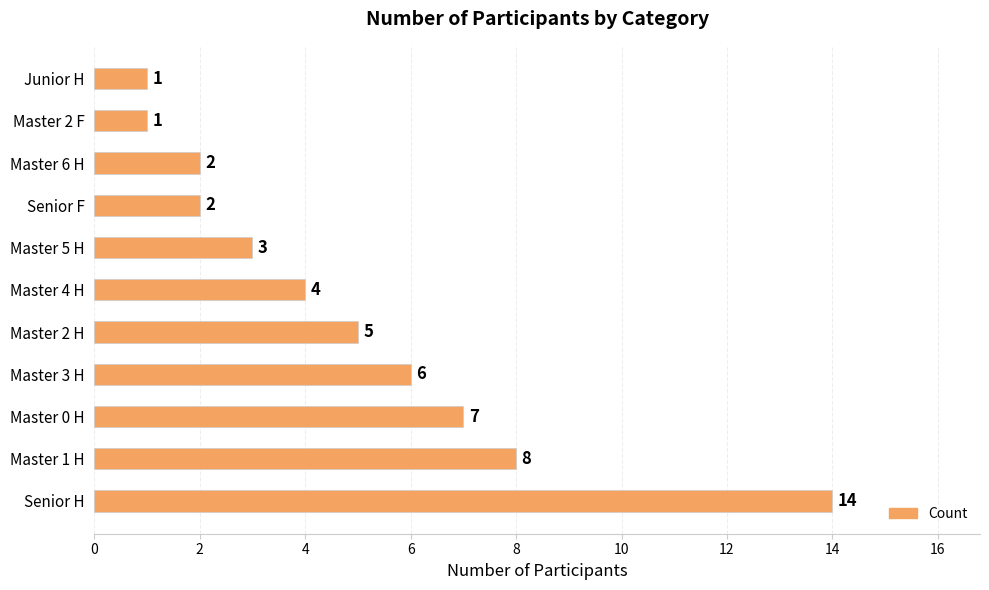

Where is the data nearest to the value 7?

Master 0 H